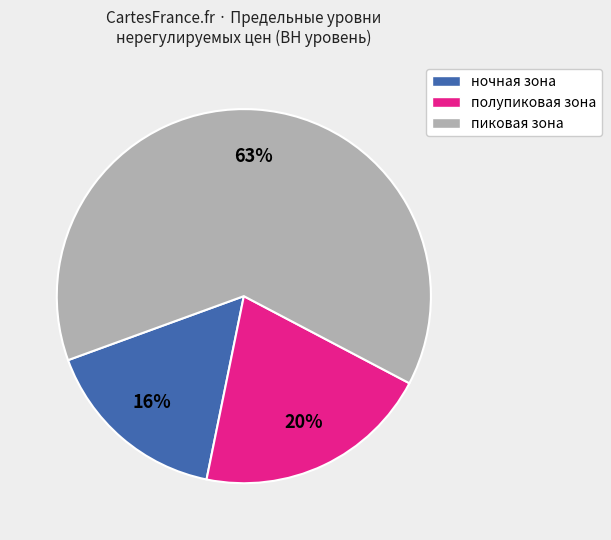

Which slice represents more than half of the pie?

пиковая зона